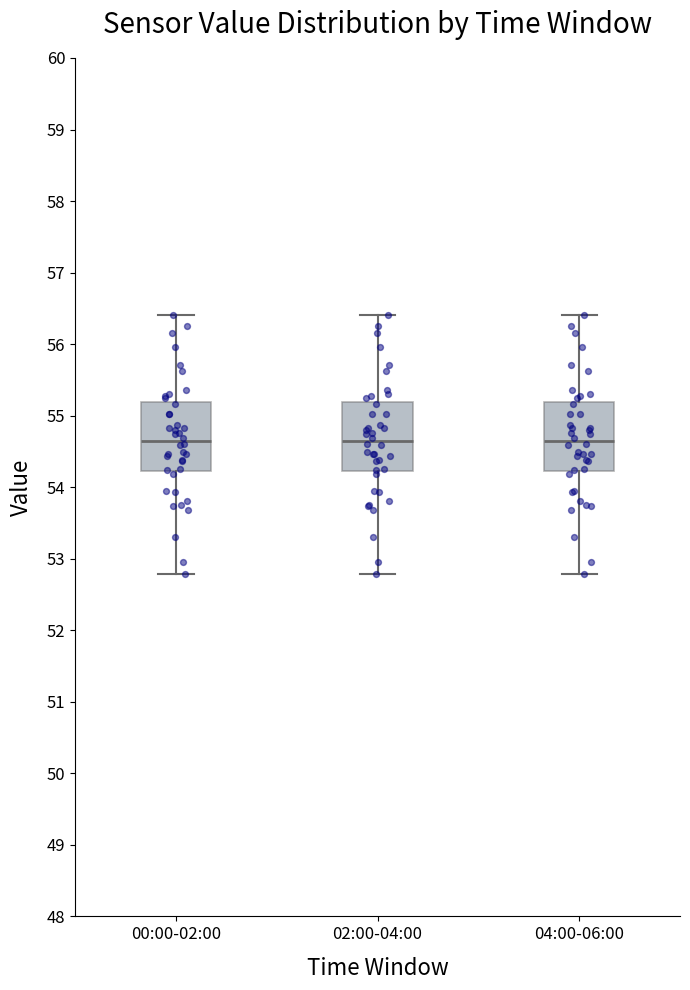

Reading left to right, read every box against the y-axis: the position of its median line, the range the box covers, and the ends of its whiskers. The values are not printed on the chart, so give them approximately, as read against the axis.

00:00-02:00: median 54.6, box 54.2 to 55.2, whiskers 52.8 to 56.4
02:00-04:00: median 54.6, box 54.2 to 55.2, whiskers 52.8 to 56.4
04:00-06:00: median 54.6, box 54.2 to 55.2, whiskers 52.8 to 56.4